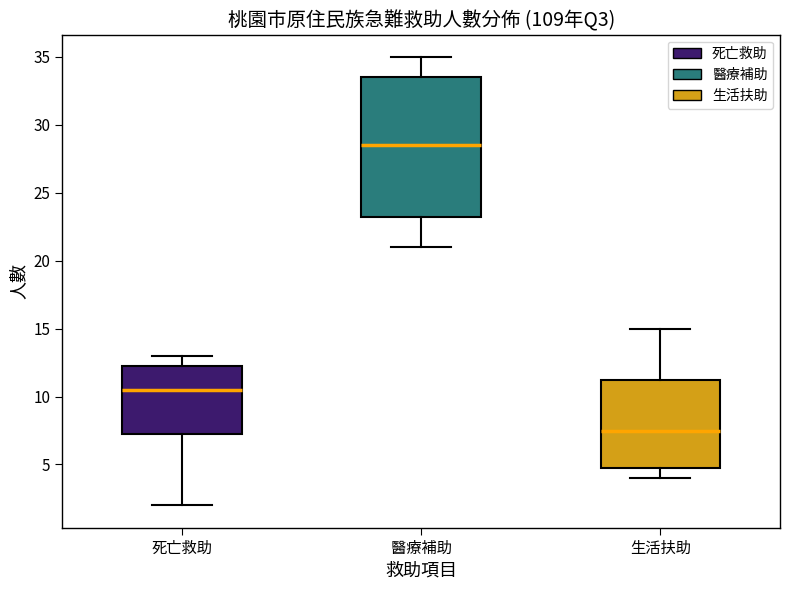

Which box is the tallest, from its lower edge to its upper edge?

醫療補助